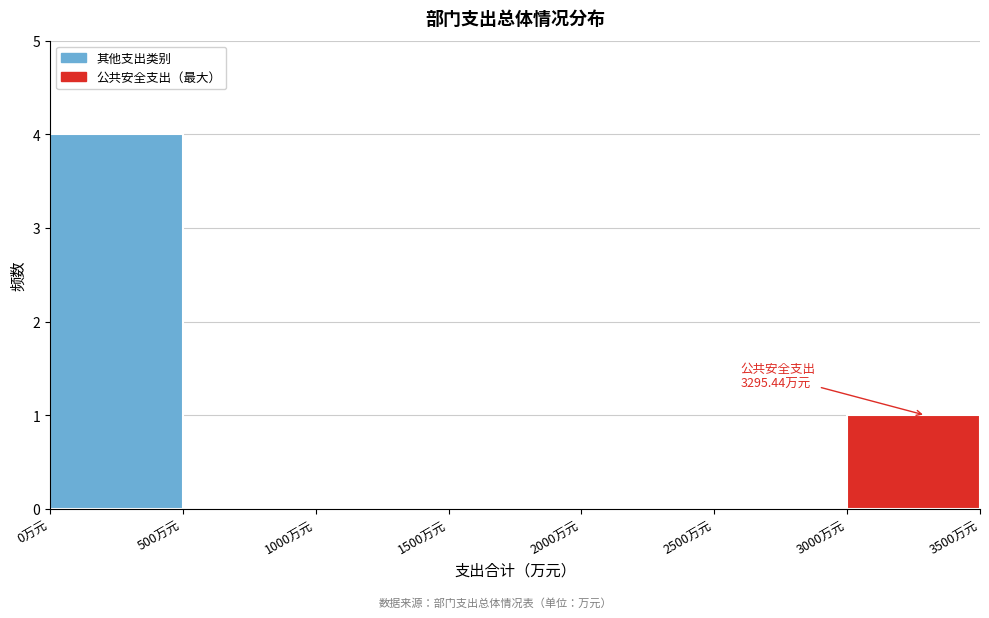

Which range on the x-axis has the tallest bar?

0 to 500